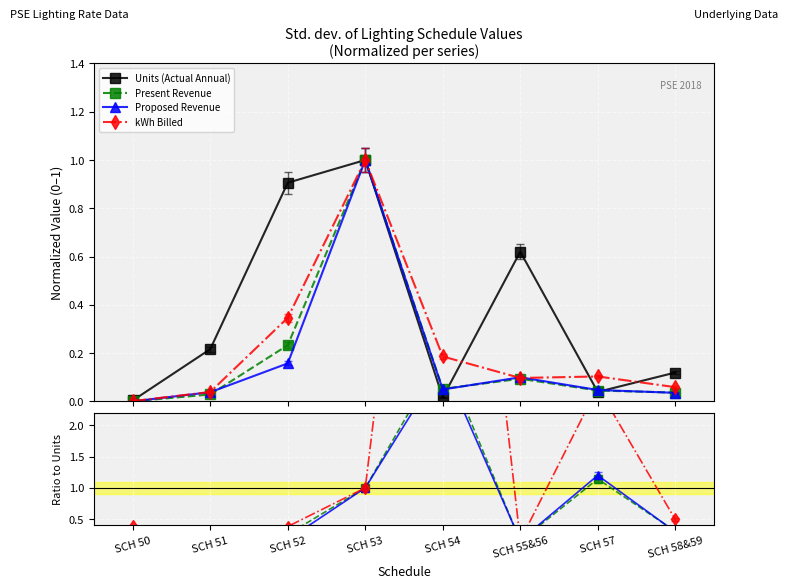

How many distinct data groups are displayed?

4